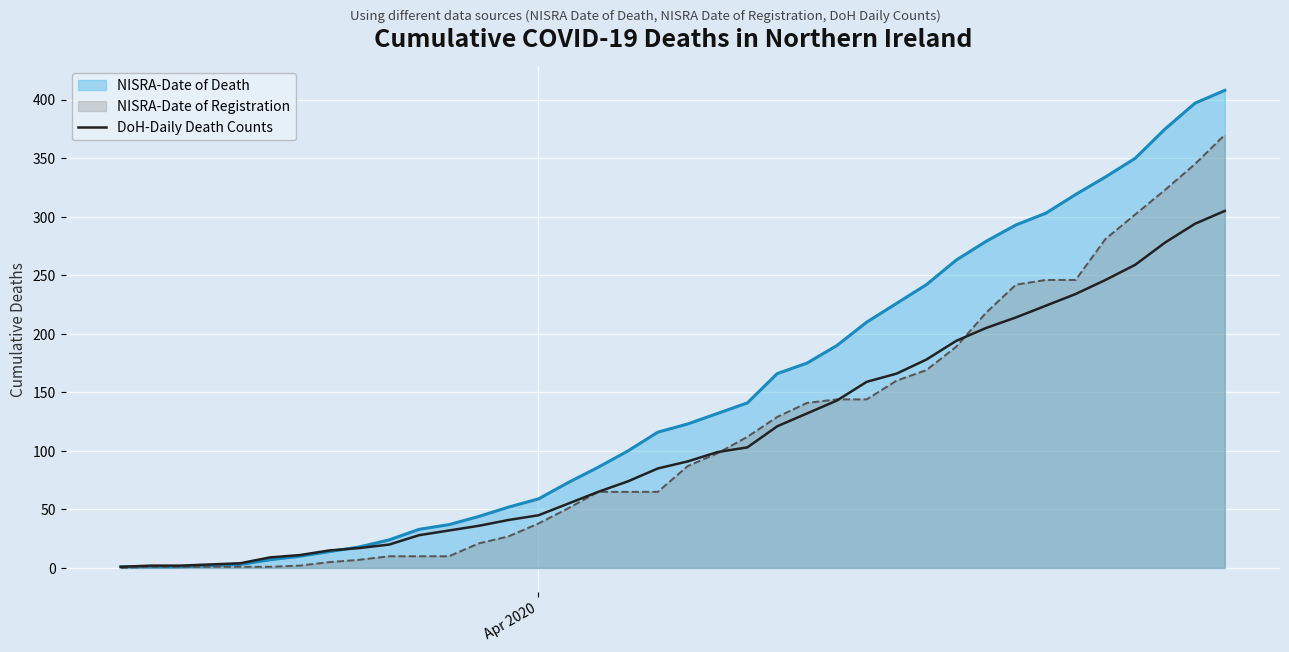

Which series has the widest spread of values?

NISRA-Date of Death